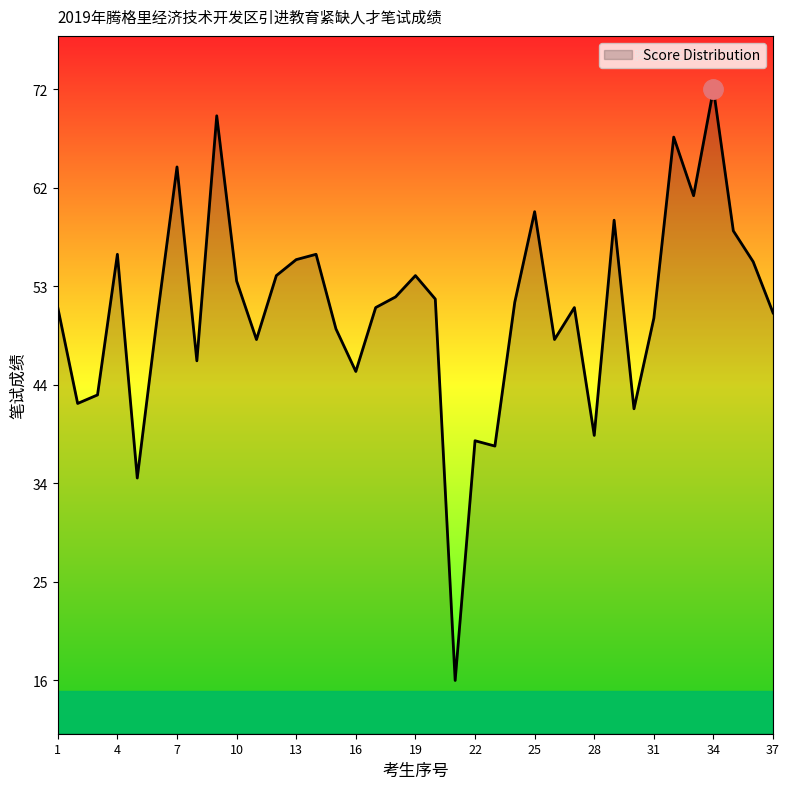

What is the minimum value shown in the chart?

16.0